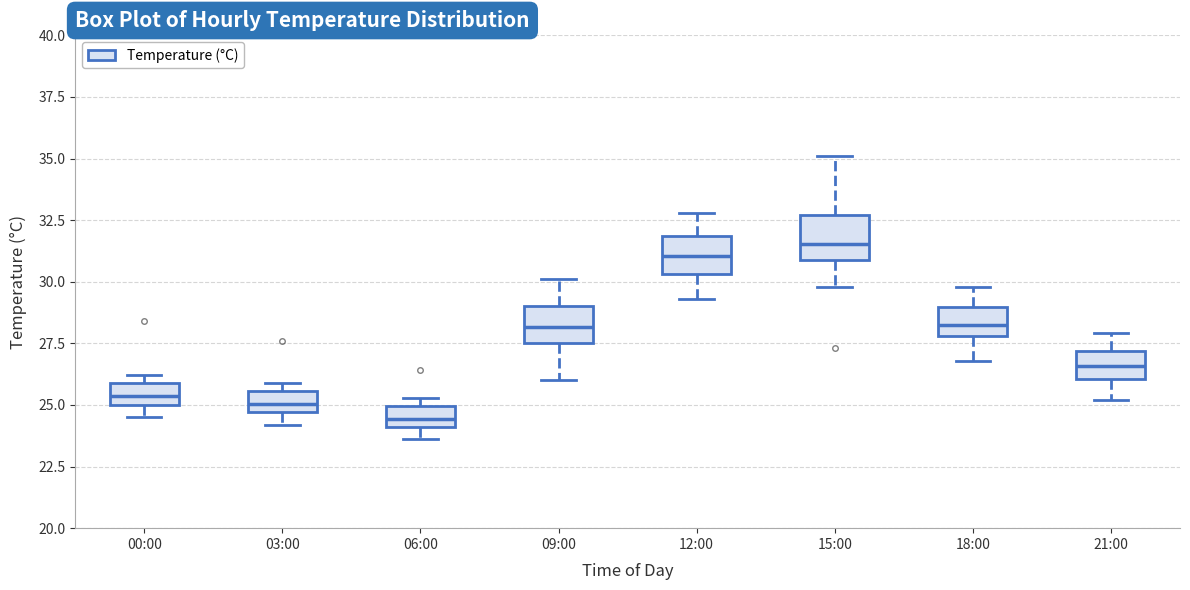

Reading left to right, transcribe this box plot: for each box, give where its median line is, the range the box spans, and where its two whiskers end, as read against the y-axis. The values are not printed on the chart, so give them approximately, as read against the axis.

00:00: median 25.5, box 25.0 to 26.0, whiskers 24.5 to 26.0 (just above the box's upper edge)
03:00: median 25.0, box 24.5 to 25.5, whiskers 24.0 to 26.0
06:00: median 24.5, box 24.0 to 25.0, whiskers 23.5 to 25.5
09:00: median 28.0, box 27.5 to 29.0, whiskers 26.0 to 30.0
12:00: median 31.0, box 30.5 to 32.0, whiskers 29.5 to 33.0
15:00: median 31.5, box 31.0 to 32.5, whiskers 30.0 to 35.0
18:00: median 28.5, box 28.0 to 29.0, whiskers 27.0 to 30.0
21:00: median 26.5, box 26.0 to 27.0, whiskers 25.0 to 28.0